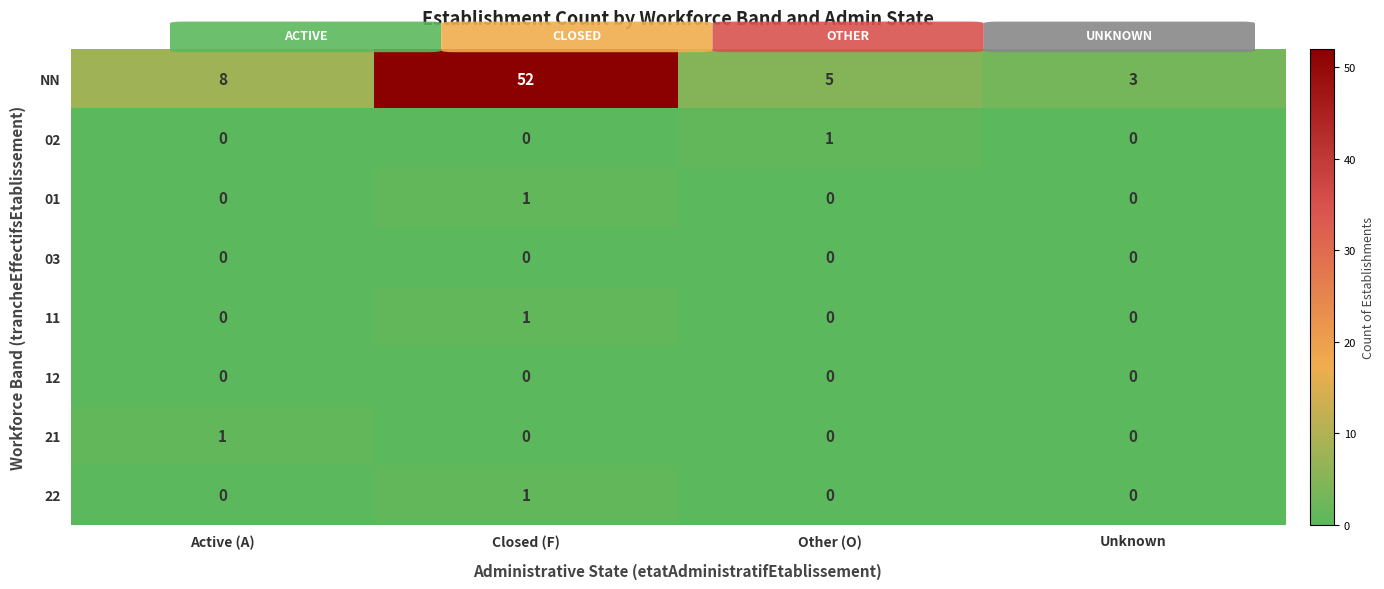

Count the 01 values in the range 0 to 1.

4